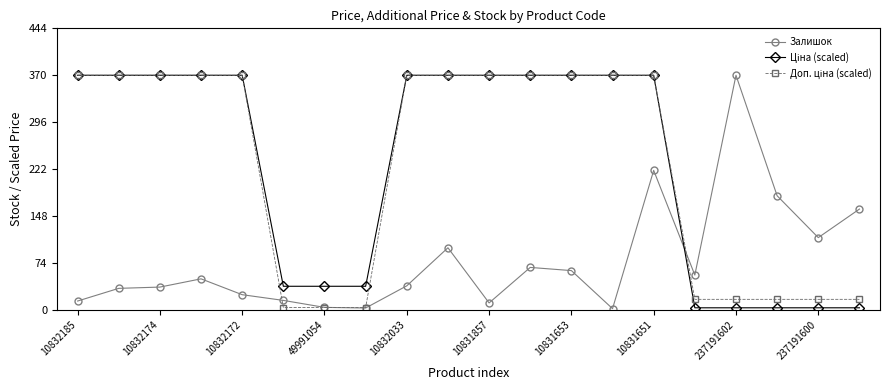

Which series has the largest total across all categories?

Ціна (scaled)